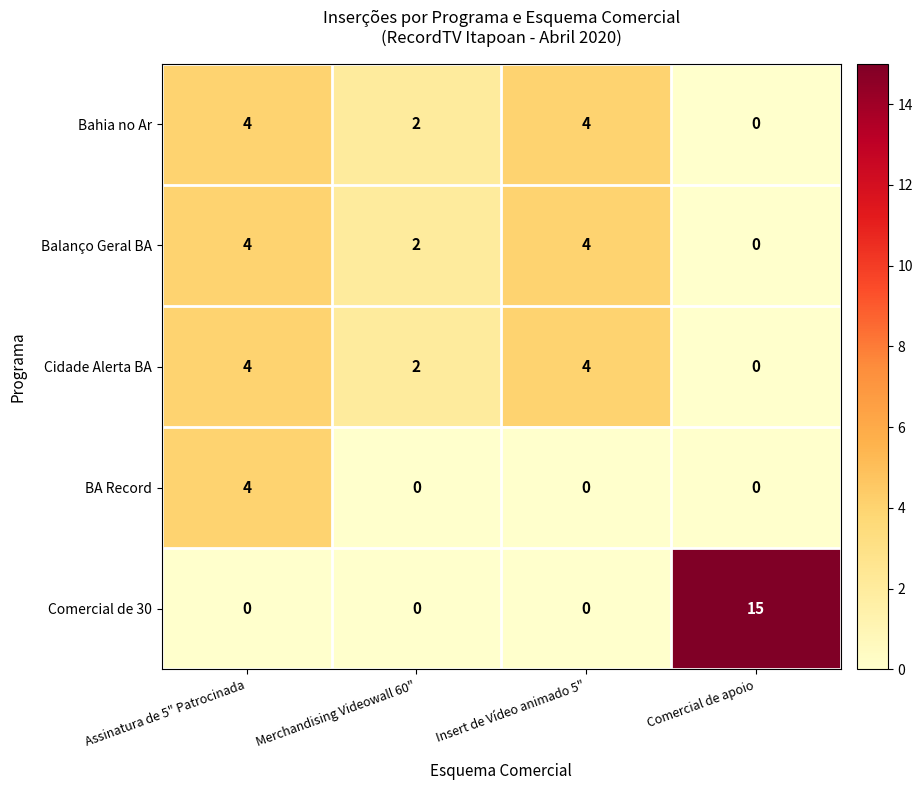

The Cidade Alerta BA series shows 6 at Assinatura de 5" Patrocinada. True or false?

False